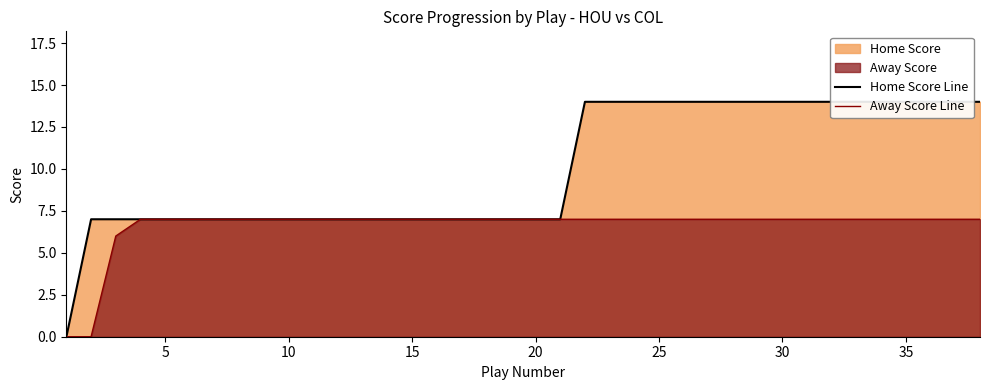

Is it true that Away Score Line equals 7 at 30?

True